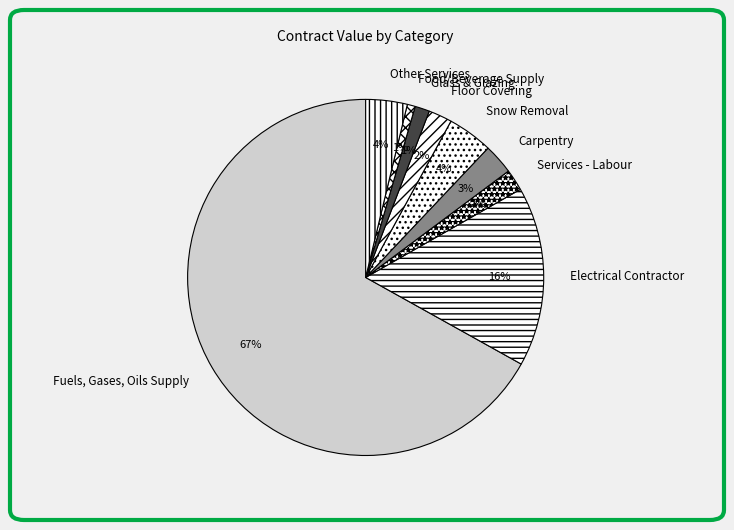

How many segments does this pie chart have?

9